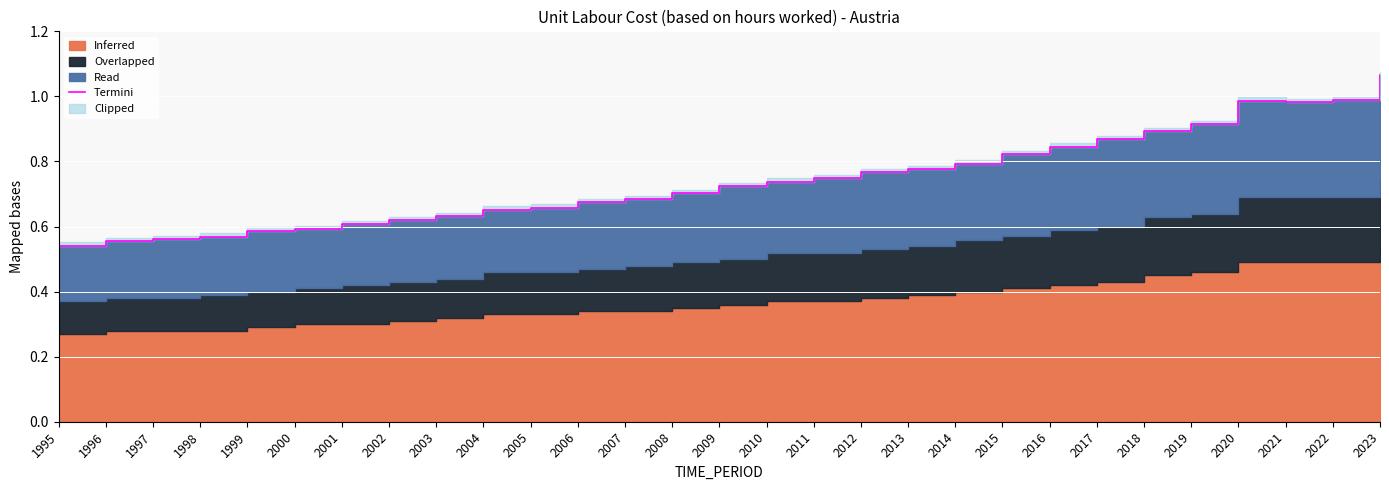

The chart shows a value of 0.6 at 1996. True or false?

True